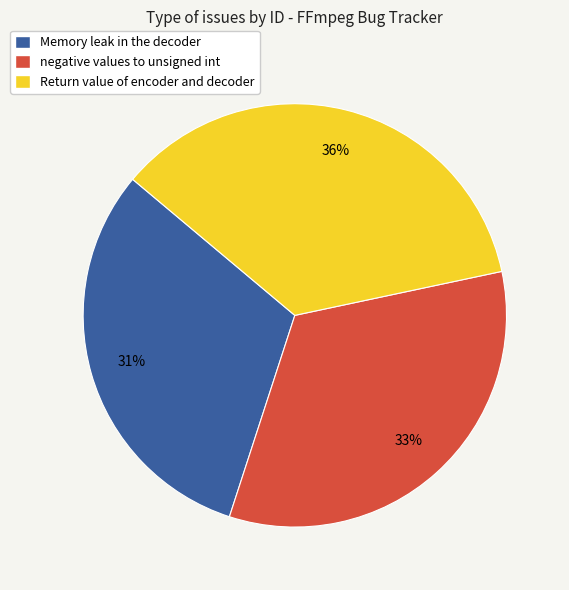

To the nearest percent, what portion does Memory leak in the decoder represent?

31%